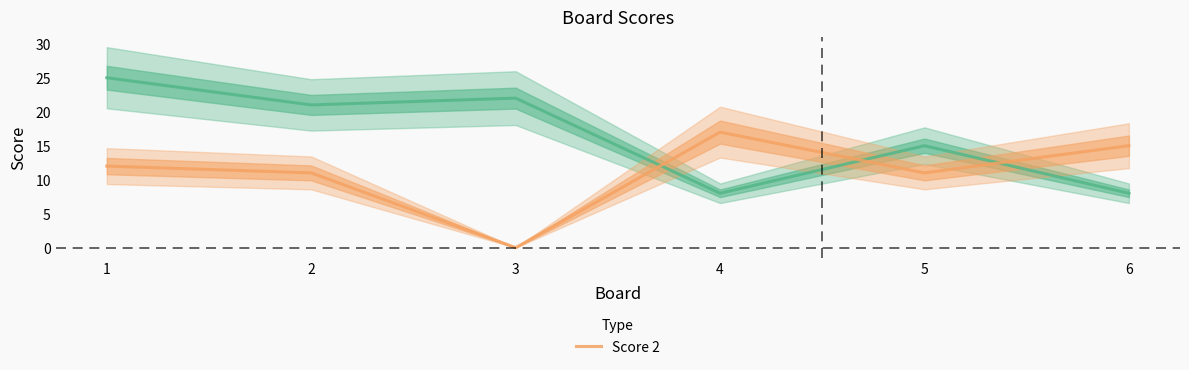

How many intersections are there between Score 2 and Score 1?

3